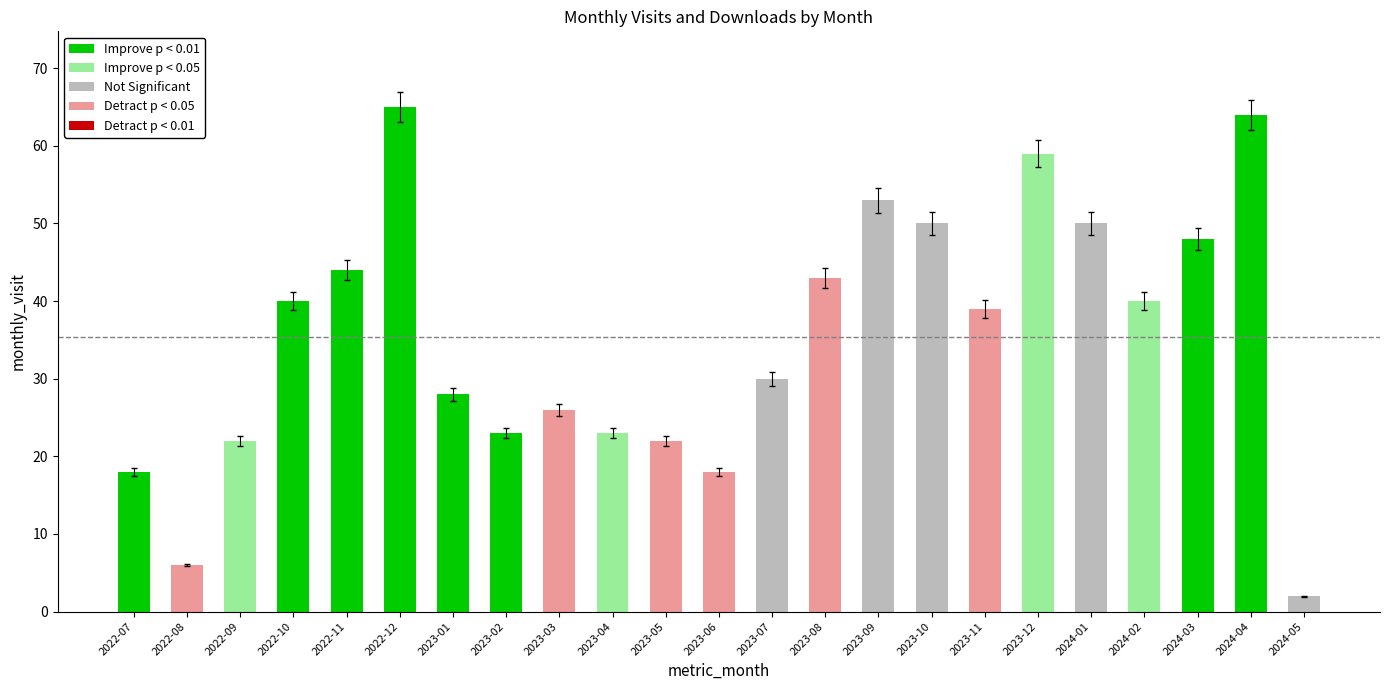

What is the difference between the values at 2023-05 and 2022-11?

22